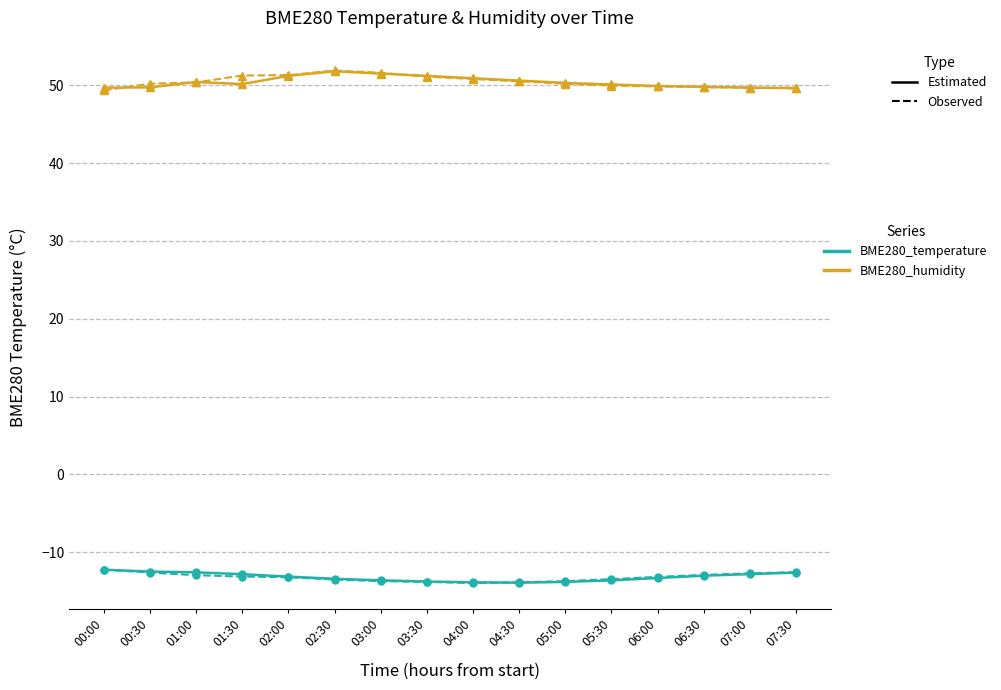

What is the maximum value shown in the chart?

51.9